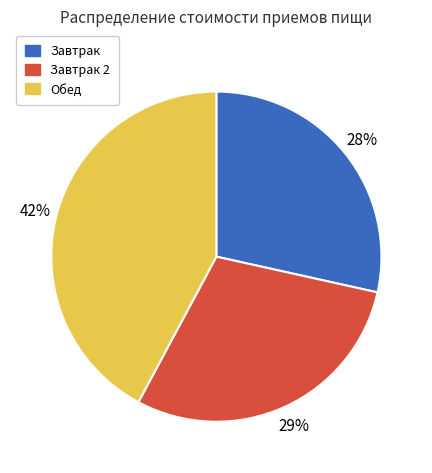

Is there a majority slice in this chart?

No